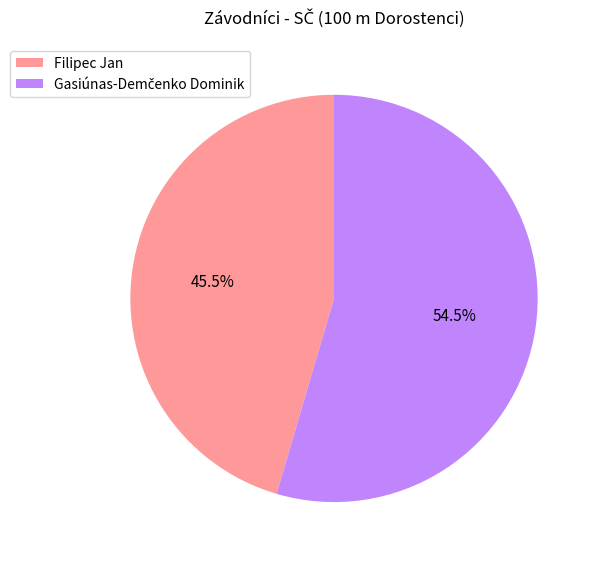

How many segments does this pie chart have?

2